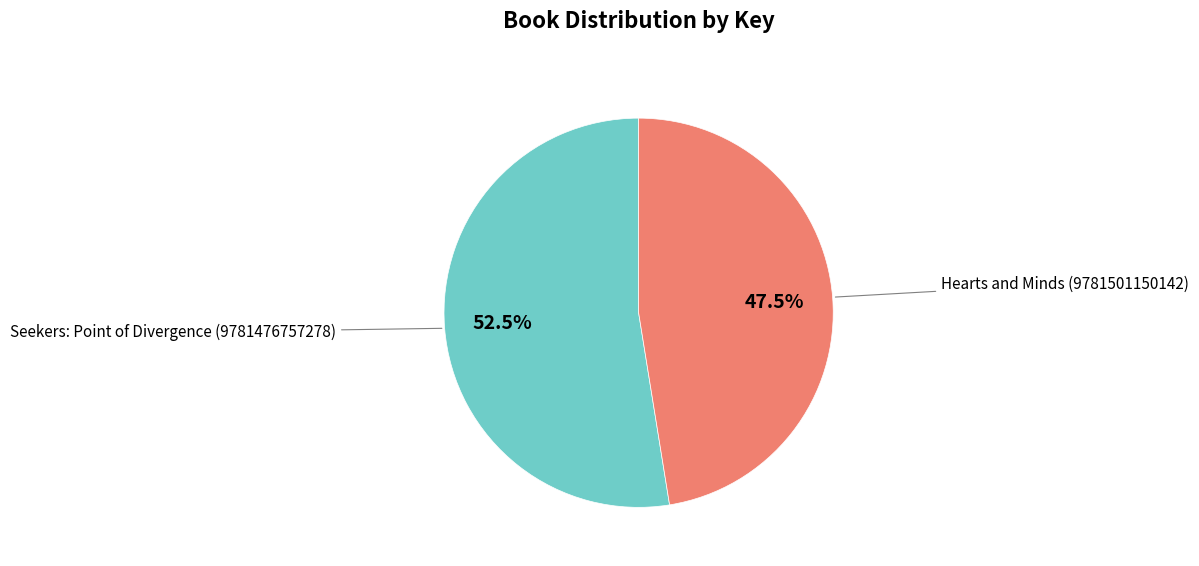

Is there a majority slice in this chart?

Yes